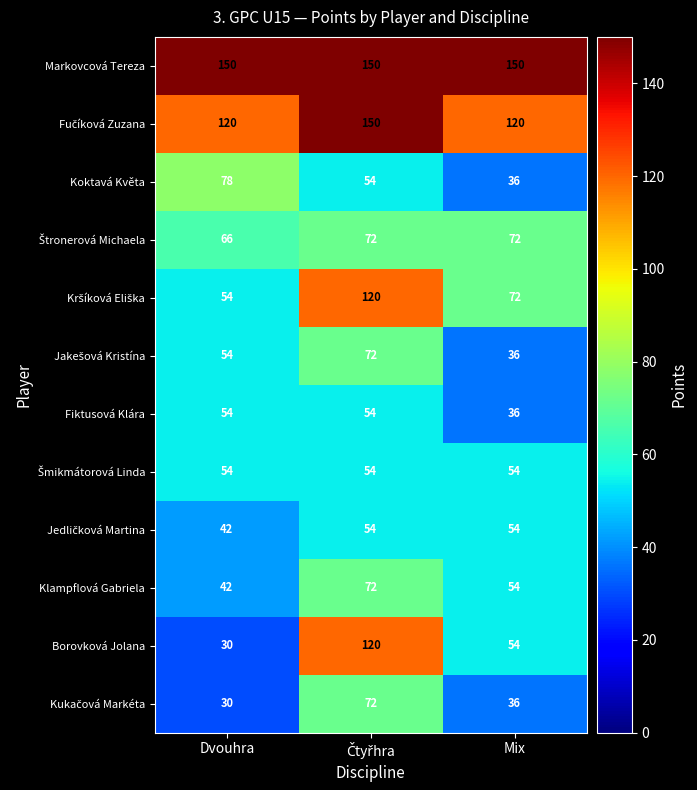

What is the maximum value shown in the chart?

150